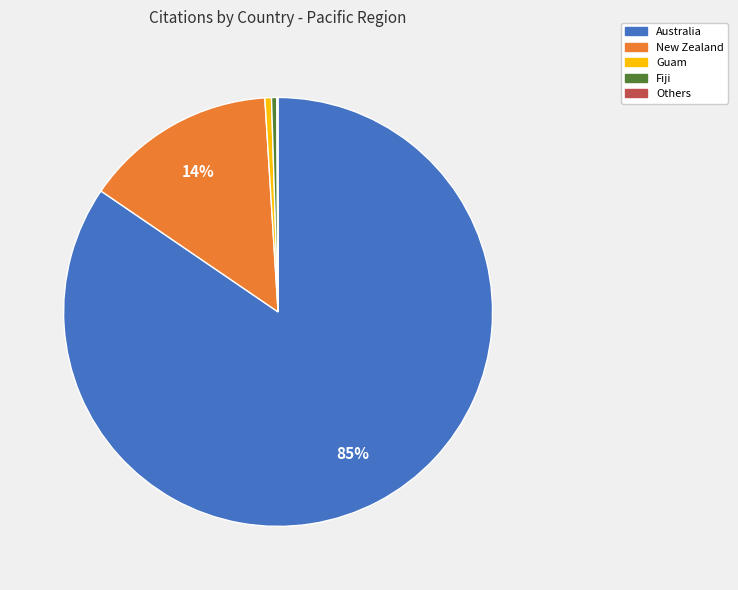

To the nearest percent, what is the average slice percentage?

20%